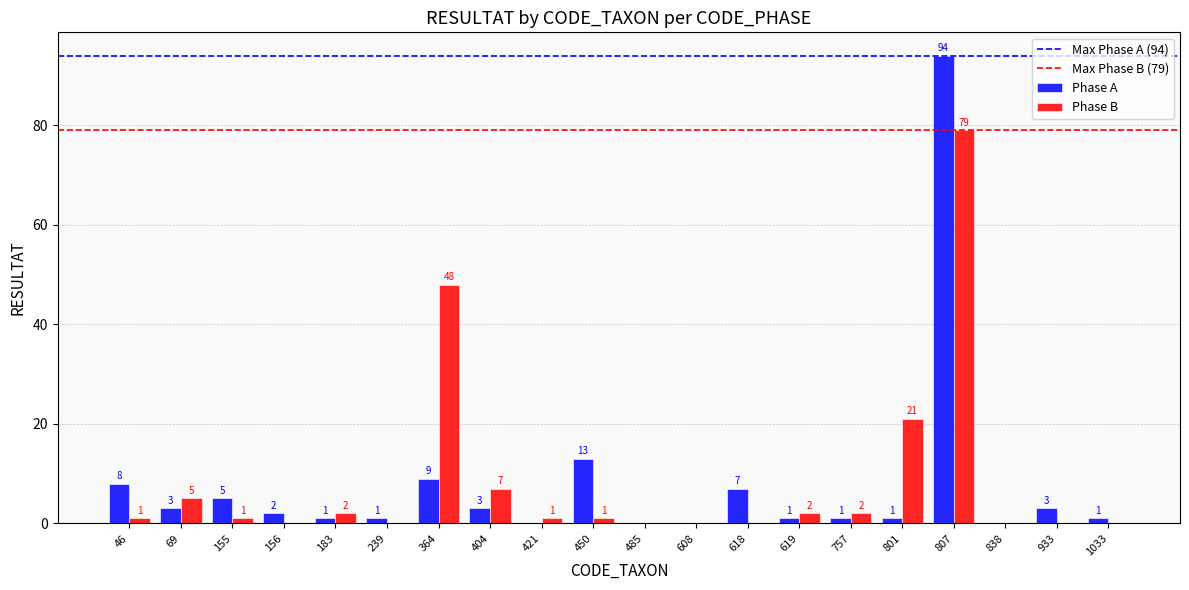

Between 155 and 757, which series saw the biggest shift?

Phase A